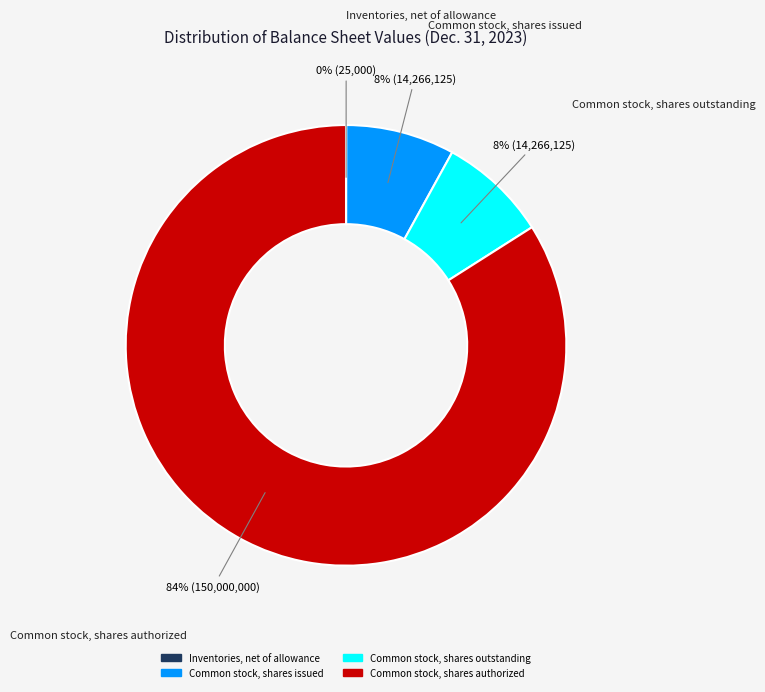

Is there any slice that represents more than half of the pie?

Yes